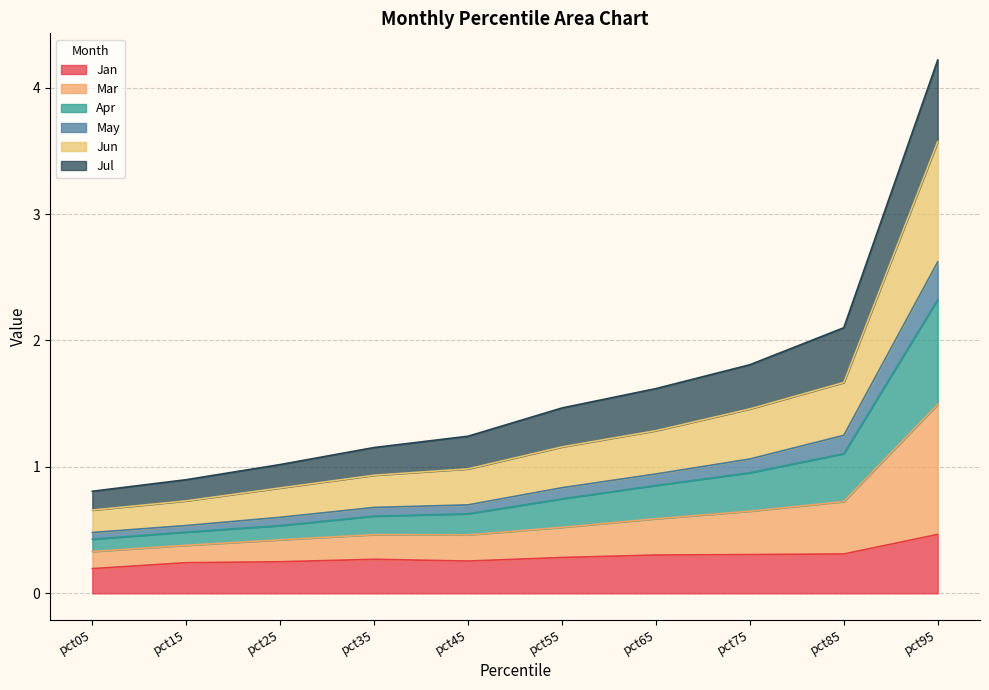

Which label corresponds to the largest value in the chart?

pct95